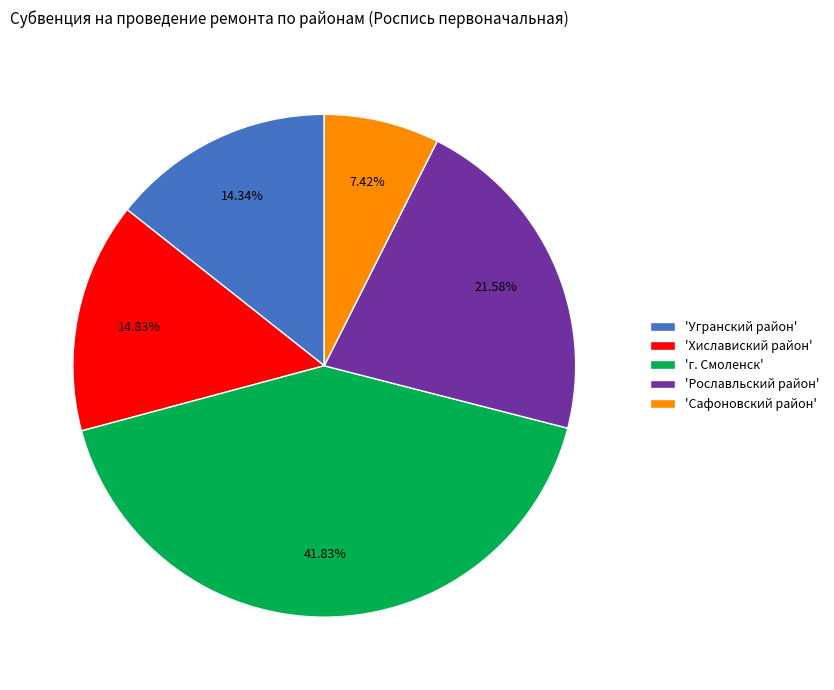

Between 'Сафоновский район' and 'Угранский район', which is larger?

'Угранский район'